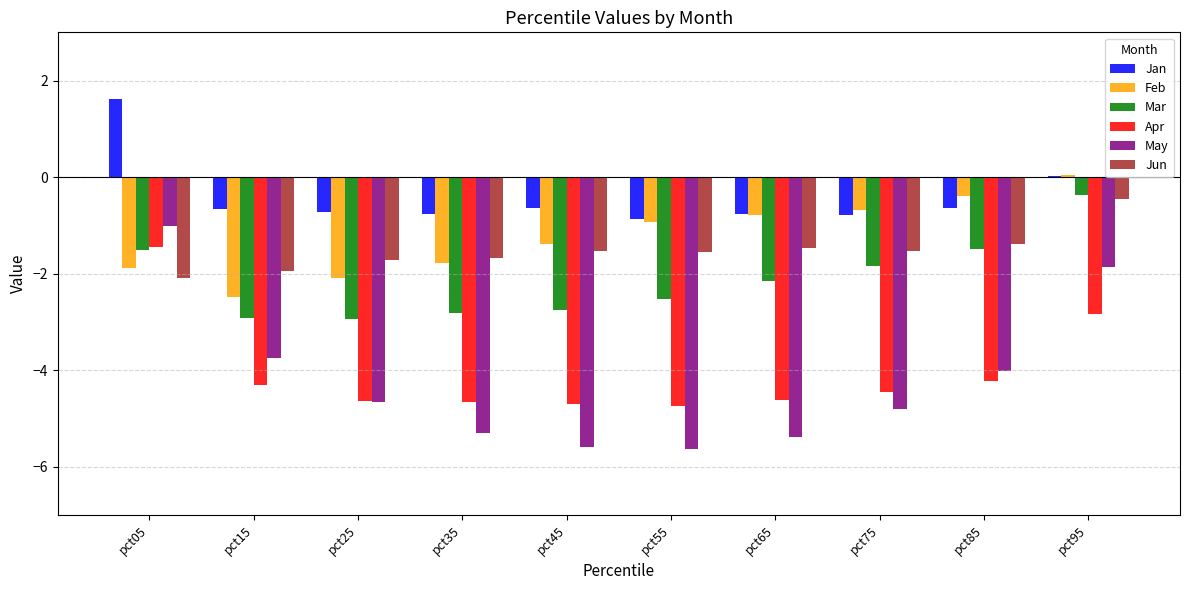

True or false: May has a value of -1.0 at pct05.

True